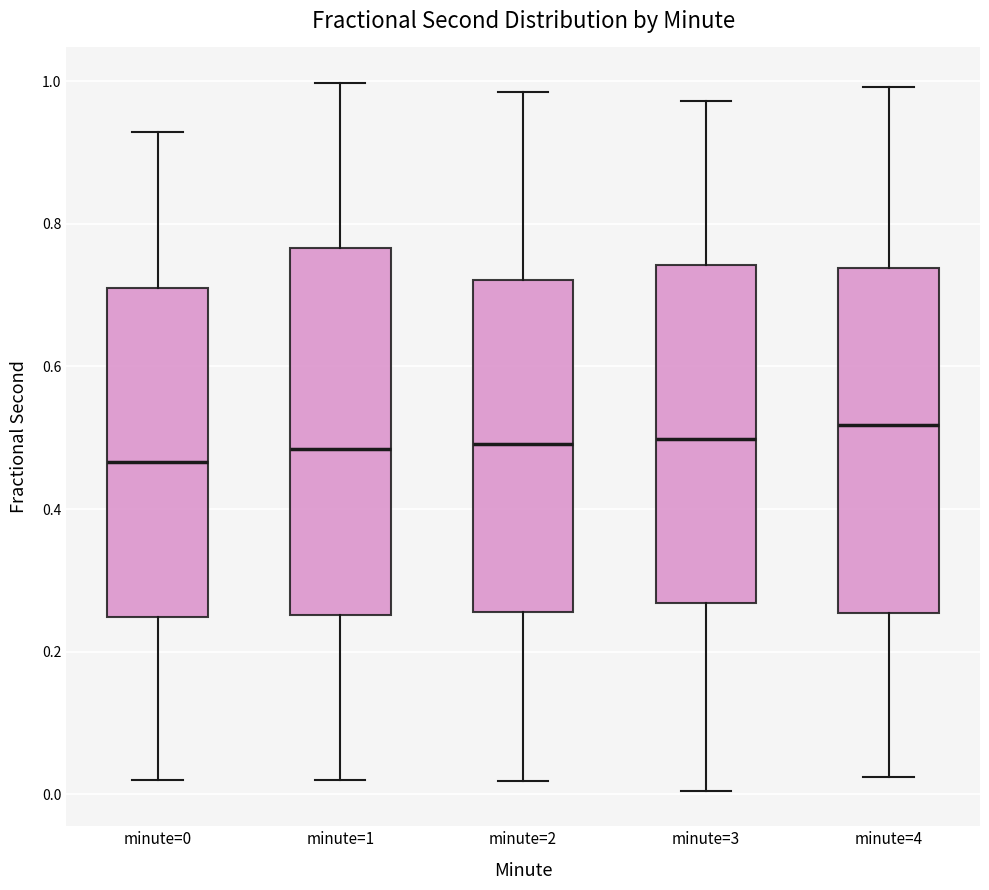

Reading left to right, read every box against the y-axis: the position of its median line, the range the box covers, and the ends of its whiskers. The values are not printed on the chart, so give them approximately, as read against the axis.

minute=0: median 0.46, box 0.24 to 0.72, whiskers 0.02 to 0.92
minute=1: median 0.48, box 0.26 to 0.76, whiskers 0.02 to 1.00
minute=2: median 0.50, box 0.26 to 0.72, whiskers 0.02 to 0.98
minute=3: median 0.50, box 0.26 to 0.74, whiskers 0.00 to 0.98
minute=4: median 0.52, box 0.26 to 0.74, whiskers 0.02 to 1.00